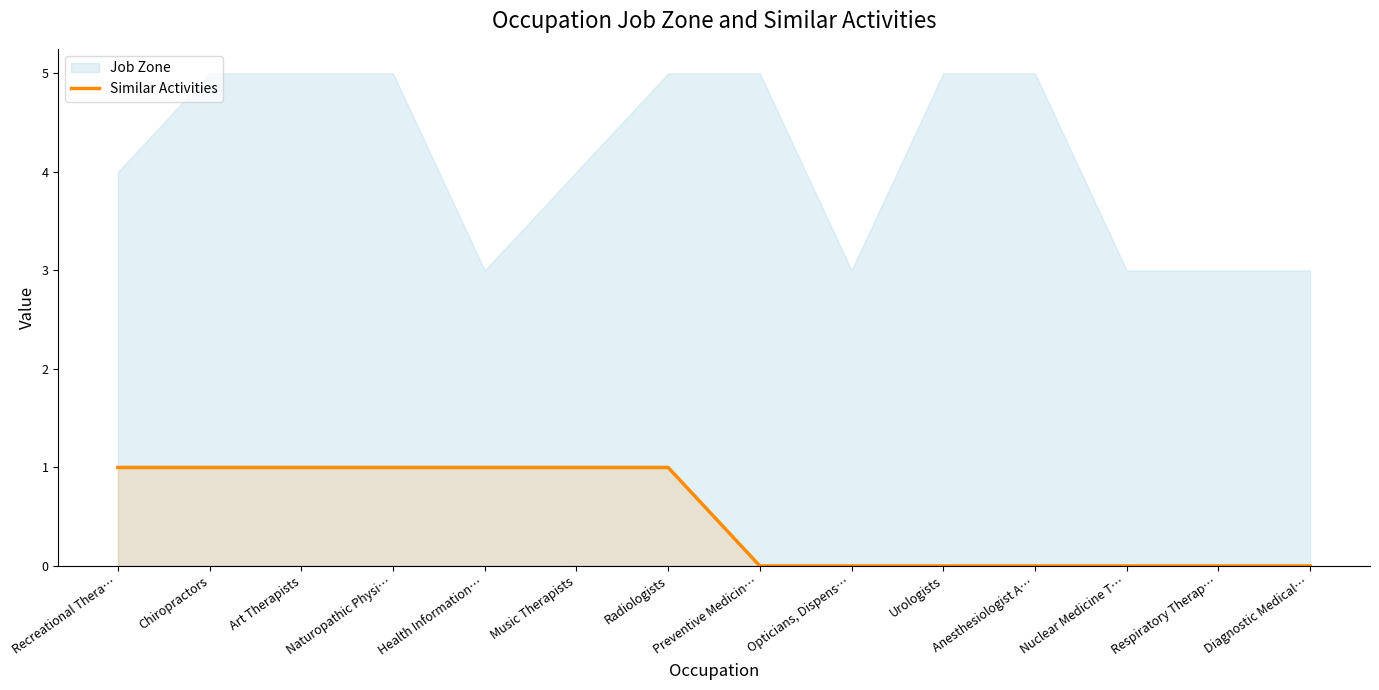

The Similar Activities series shows 2 at Art Therapists. True or false?

False